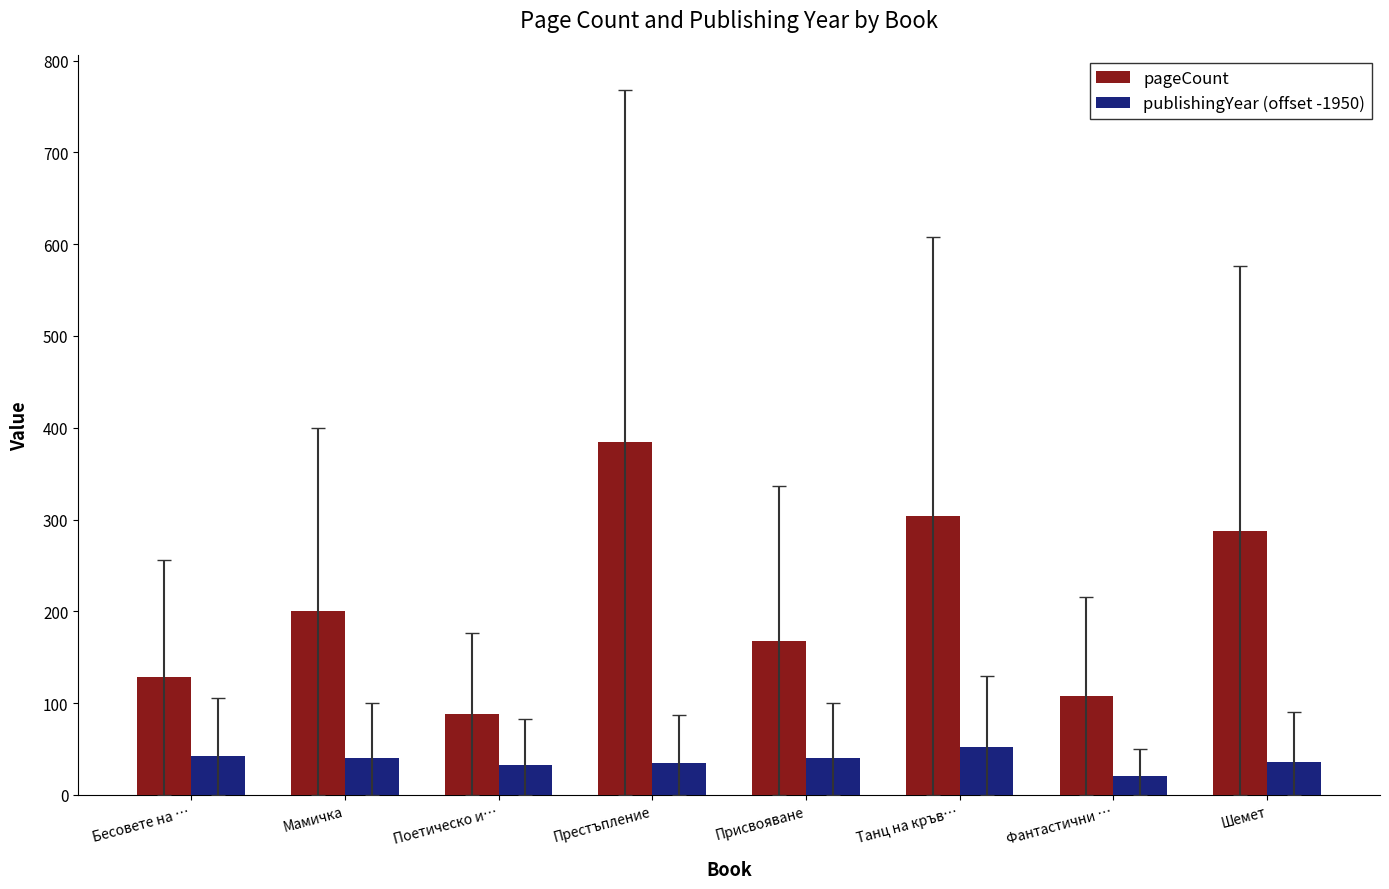

Which series has the largest total across all categories?

pageCount